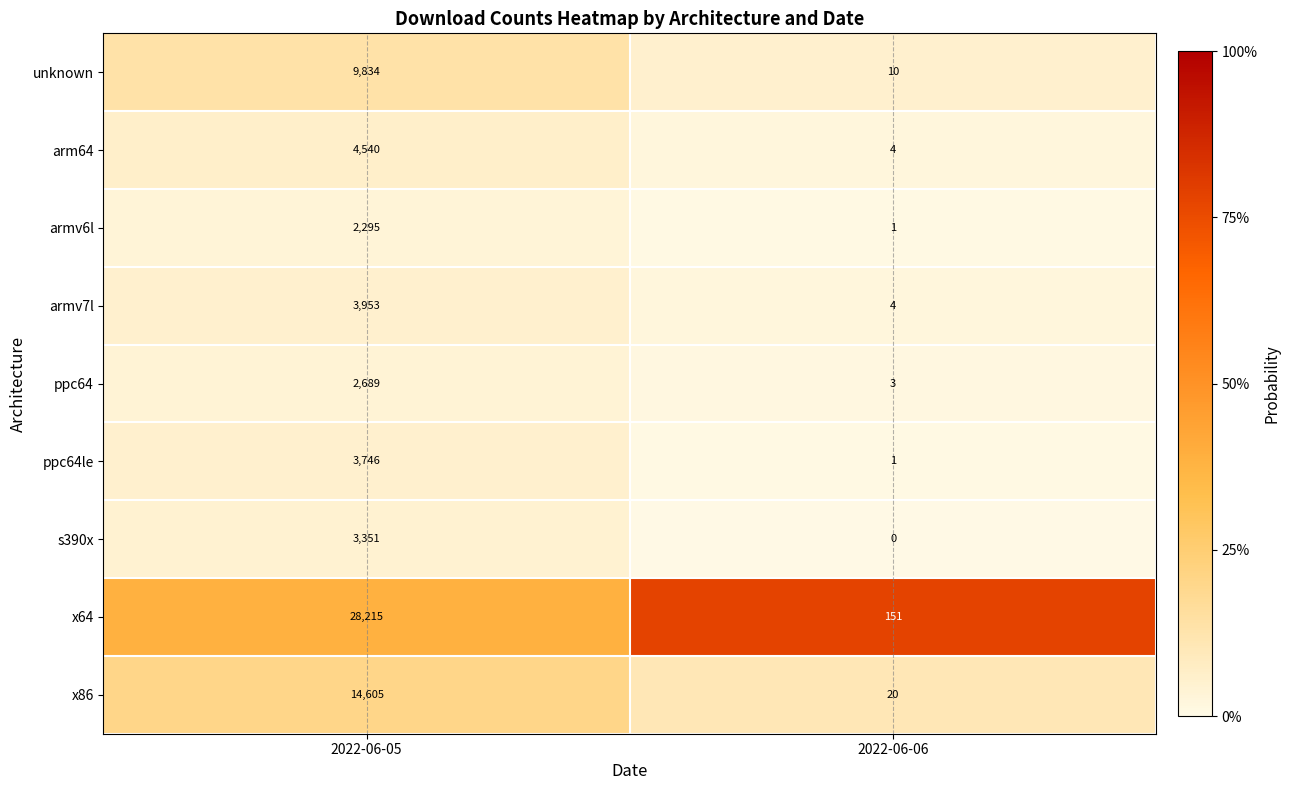

Reading left to right, list all the values displayed in this chart.

unknown: 9834	10
arm64: 4540	4
armv6l: 2295	1
armv7l: 3953	4
ppc64: 2689	3
ppc64le: 3746	1
s390x: 3351	0
x64: 28215	151
x86: 14605	20